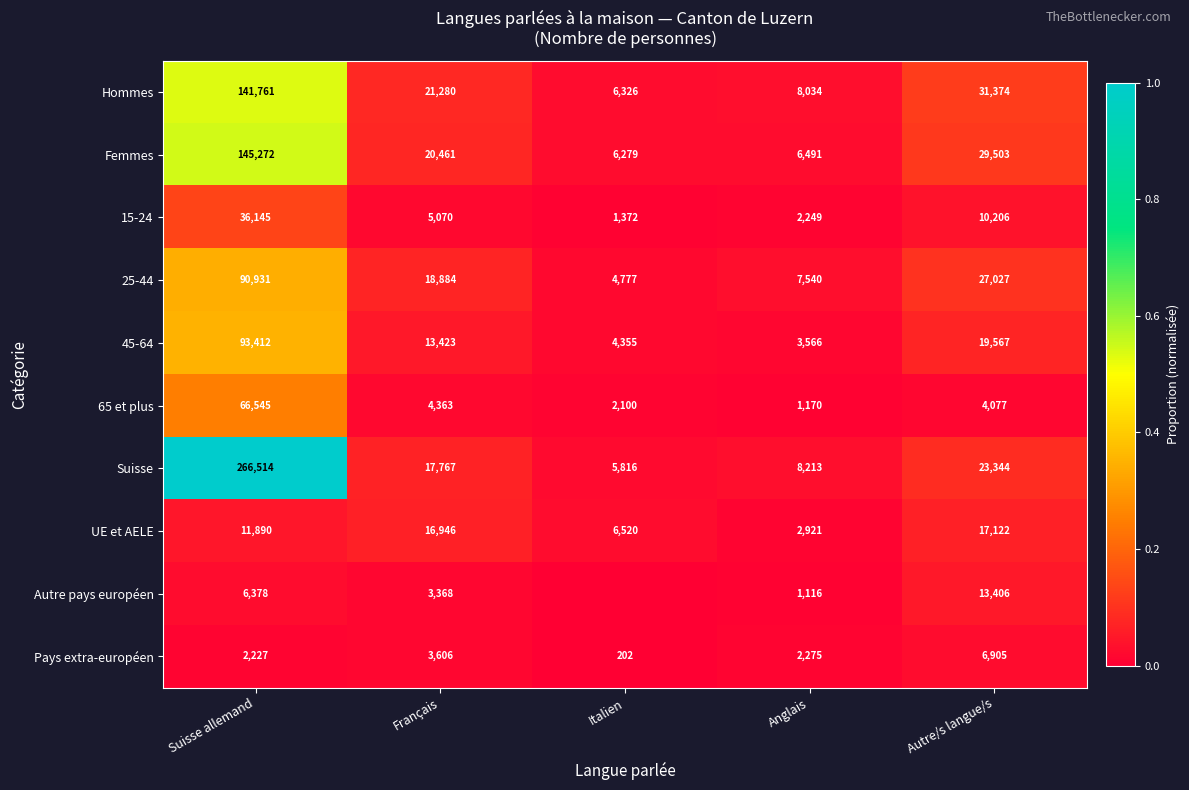

At how many categories does at least one series exceed 0?

5